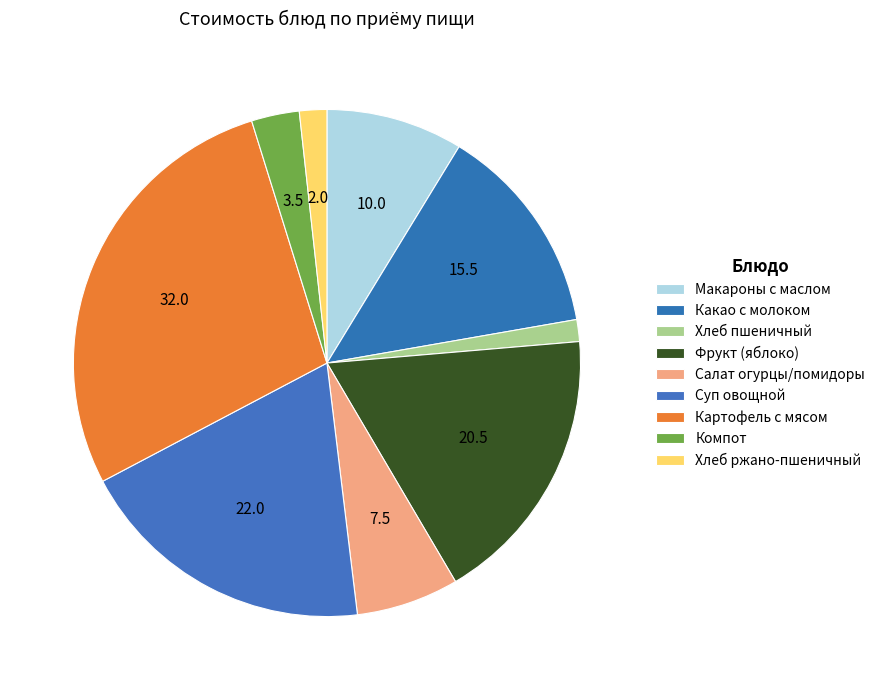

Which slice is the largest?

Картофель тушеный с мясными изделиями